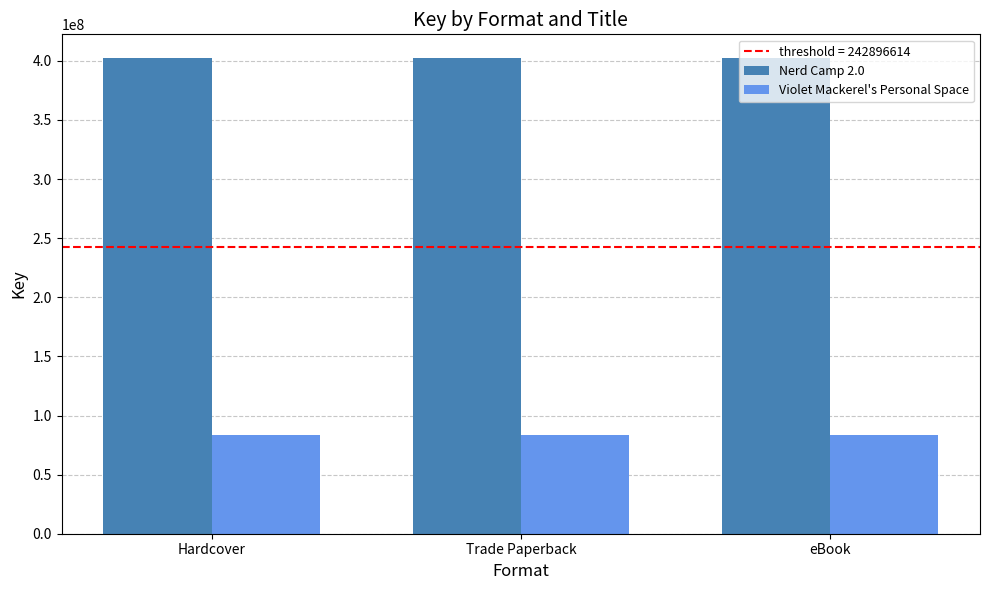

Reading left to right, list all the values displayed in this chart.

Nerd Camp 2.0: Hardcover=402317305	Trade Paperback=402317305	eBook=402317305
Violet Mackerel's Personal Space: Hardcover=83475922	Trade Paperback=83475922	eBook=83475922